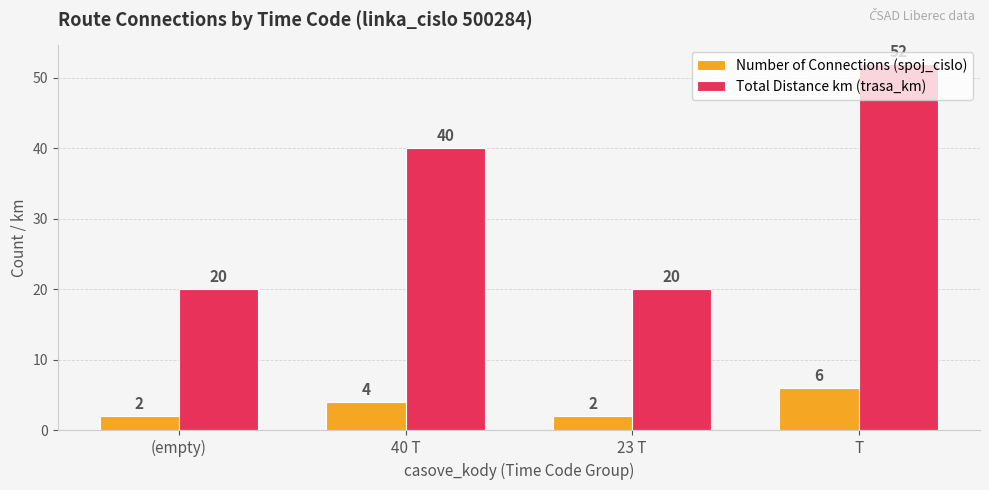

List the series in order of their overall mean, highest first.

Total Distance km (trasa_km), Number of Connections (spoj_cislo)